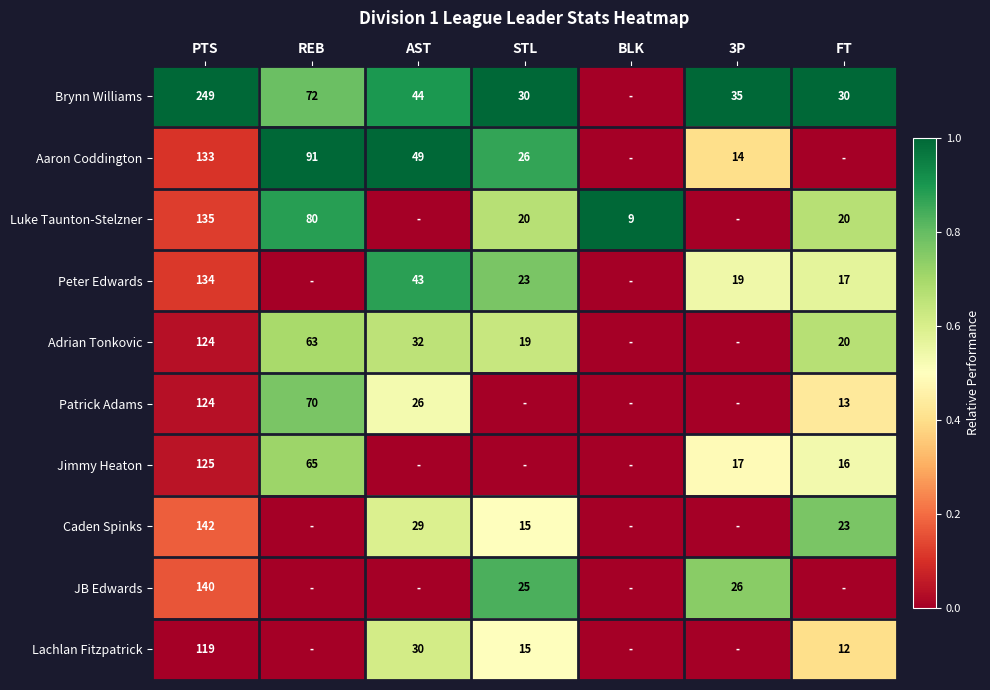

Is it true that Brynn Williams equals 40 at FT?

False